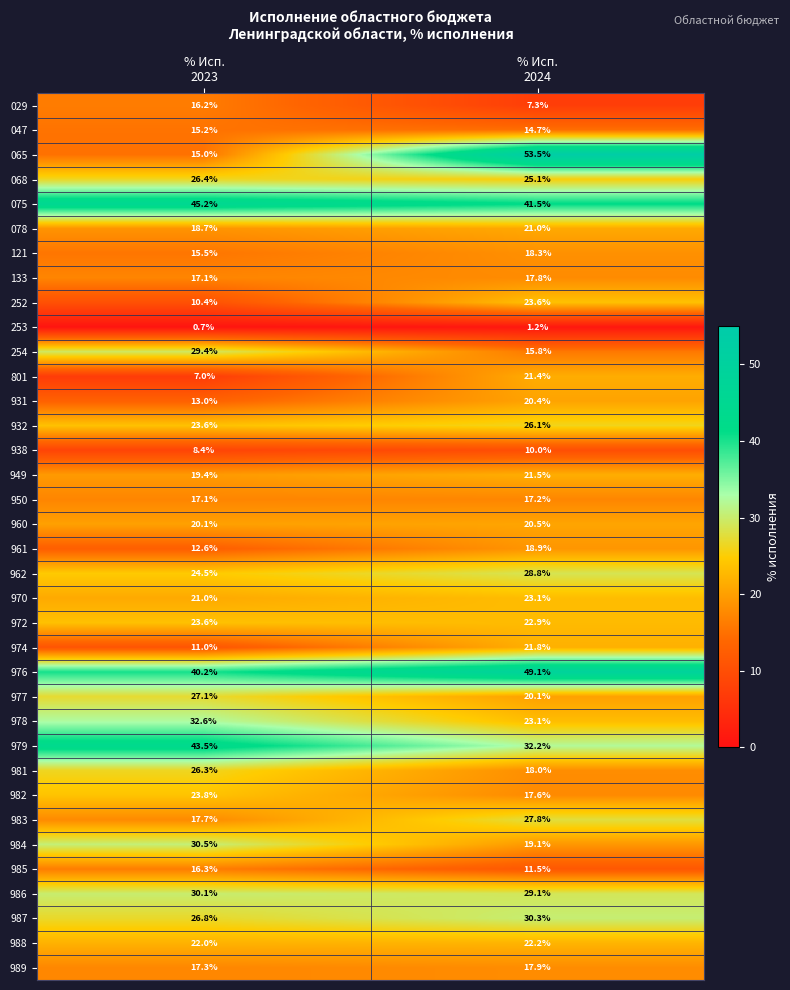

Which series has the widest spread of values?

065